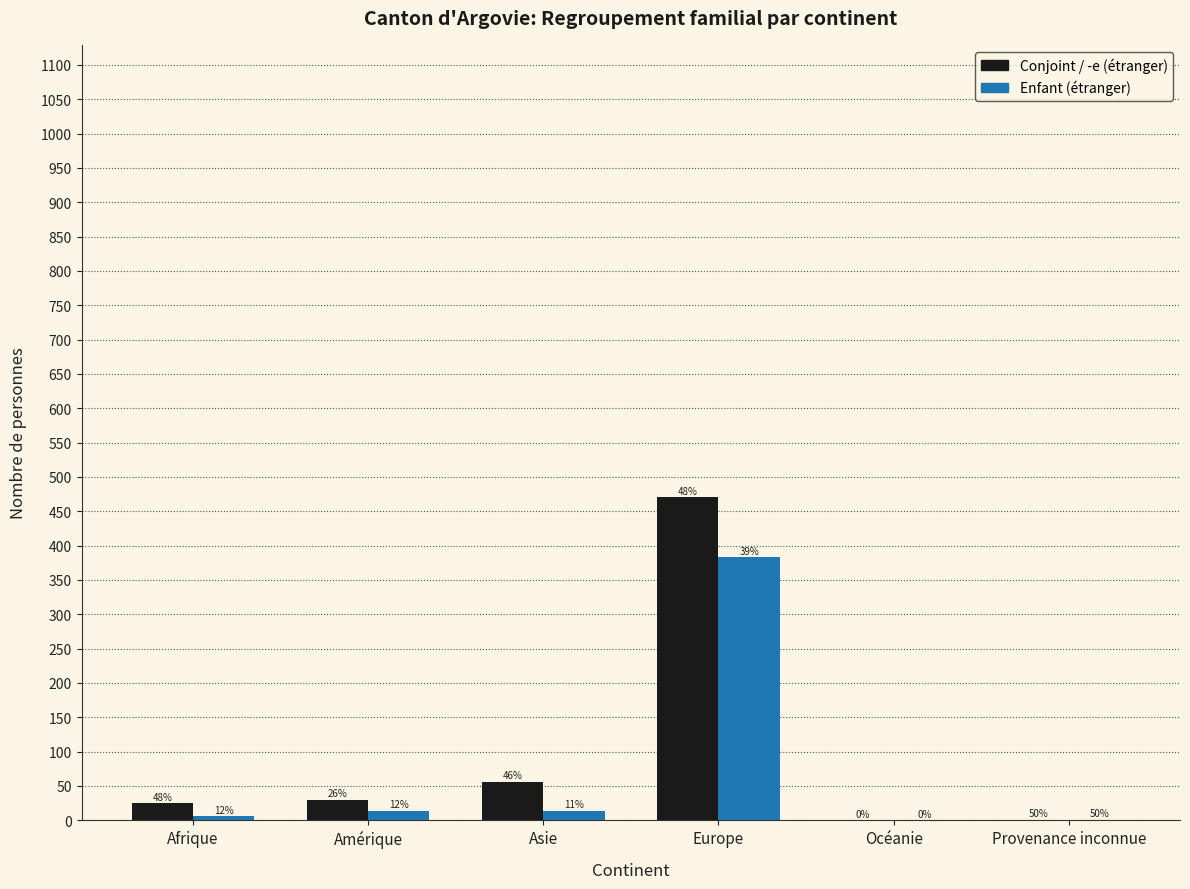

Does the chart contain stacked bars?

No